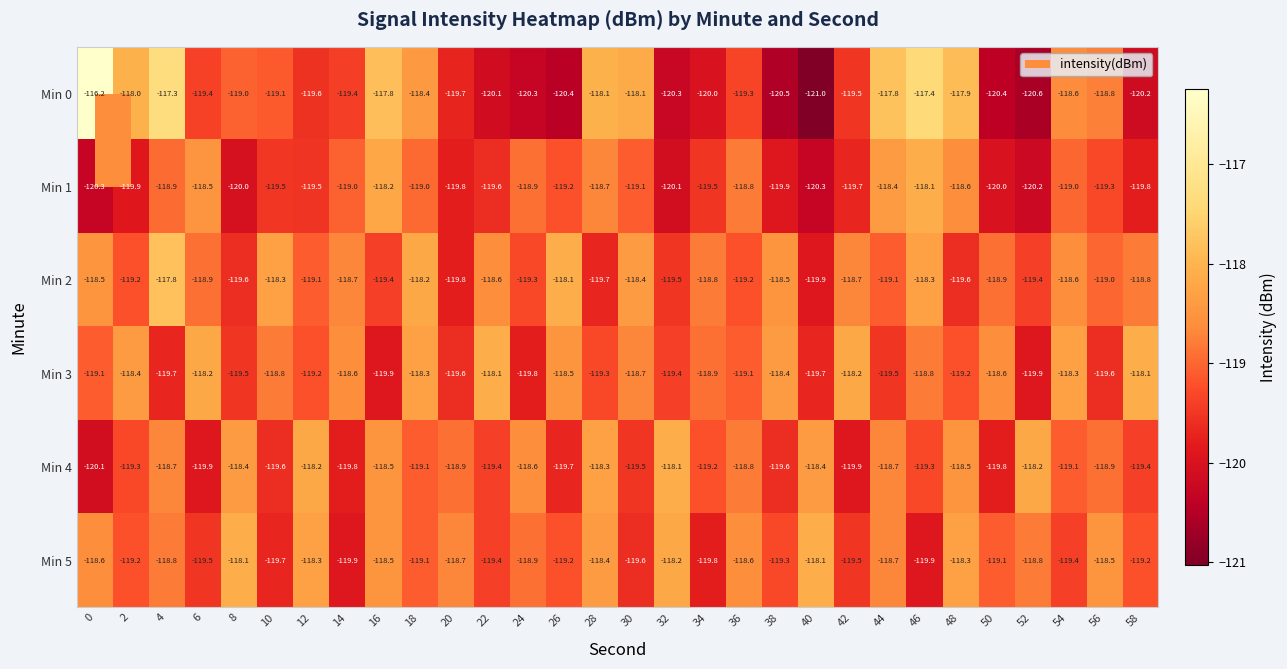

At which category is the sum across all series the highest?

4